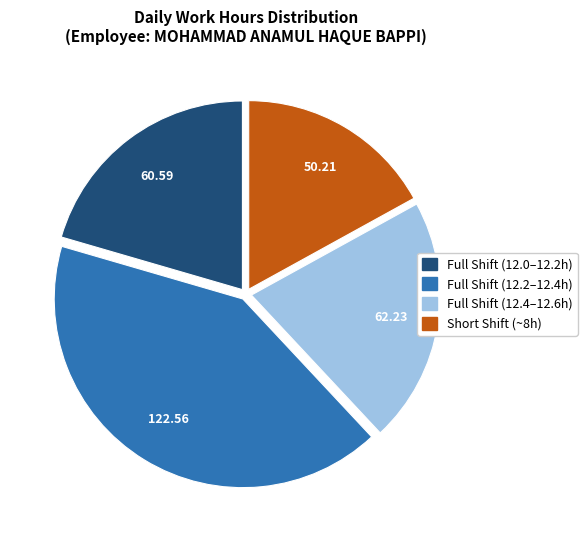

Is there any slice that represents more than half of the pie?

No